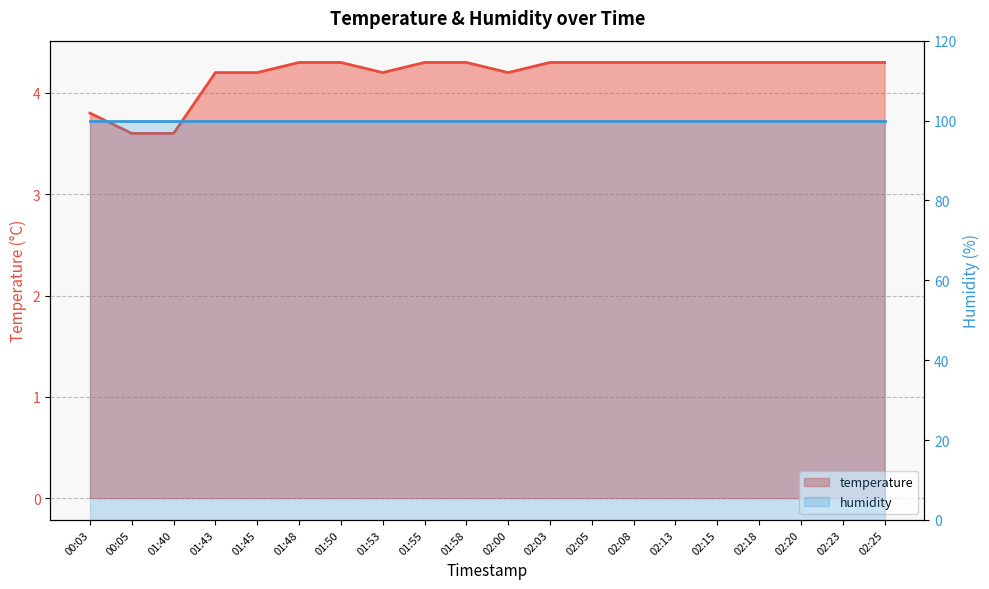

Does the chart have visible grid lines?

Yes